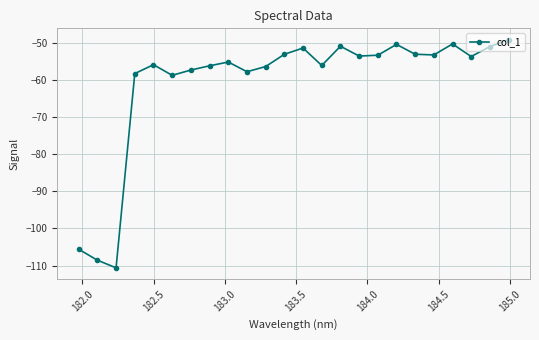

What is the maximum value shown in the chart?

-49.1